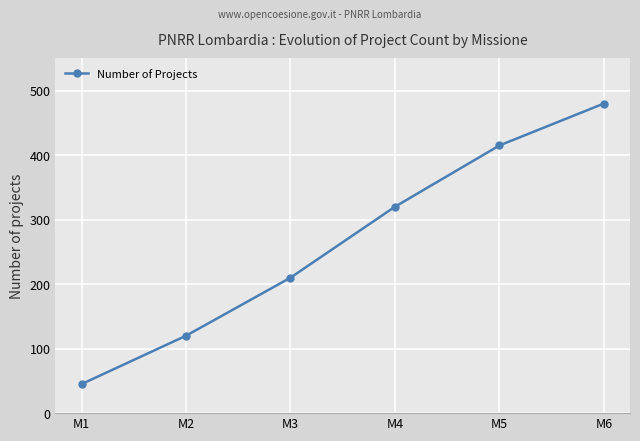

List the labels in order of value, largest first.

M6, M5, M4, M3, M2, M1